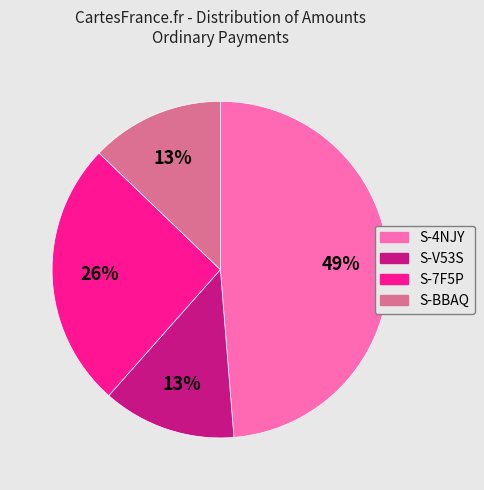

Count the number of slices in the pie.

4